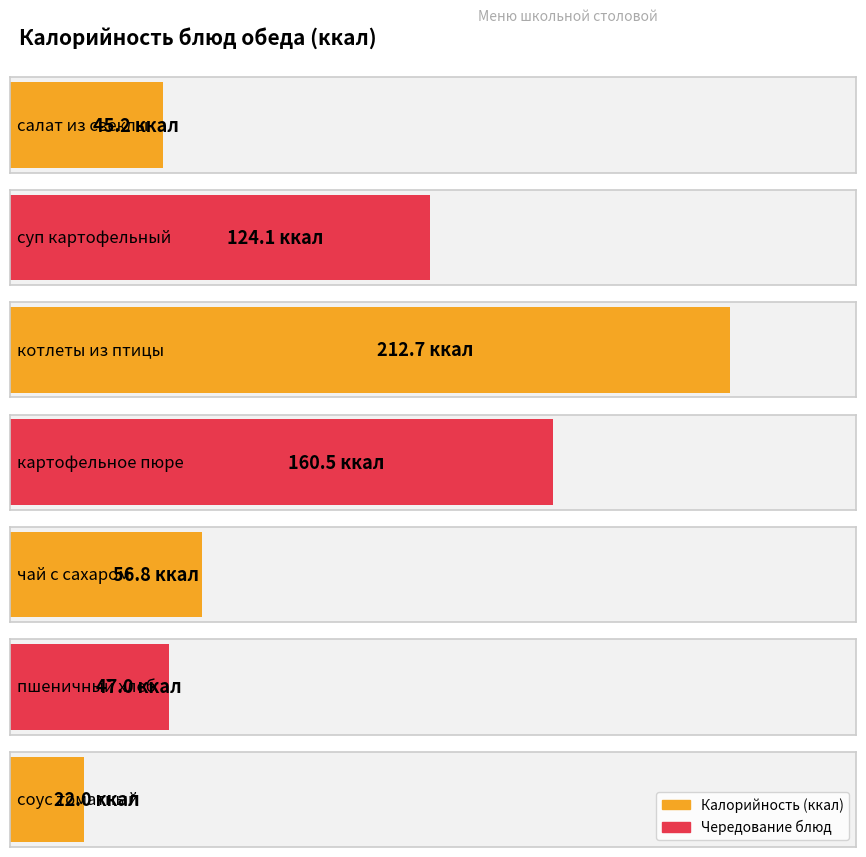

How many data points in Калорийность are above 56?

4